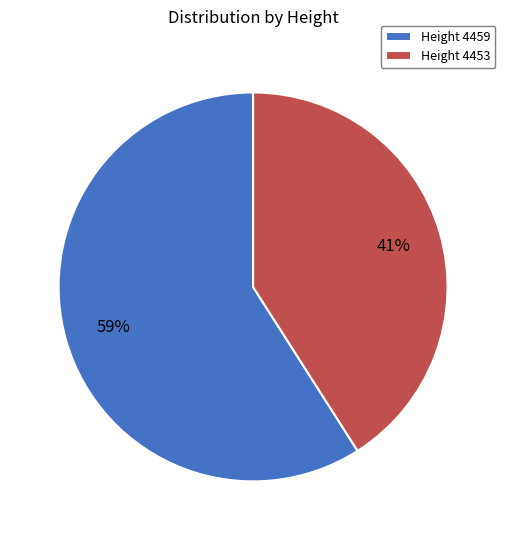

Which category accounts for the majority?

Height 4459